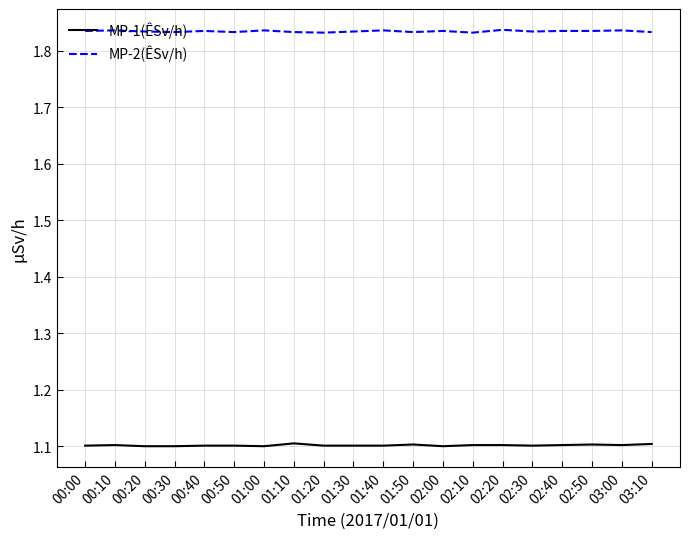

What is the spread (max minus min) of values at 01:10?

0.7